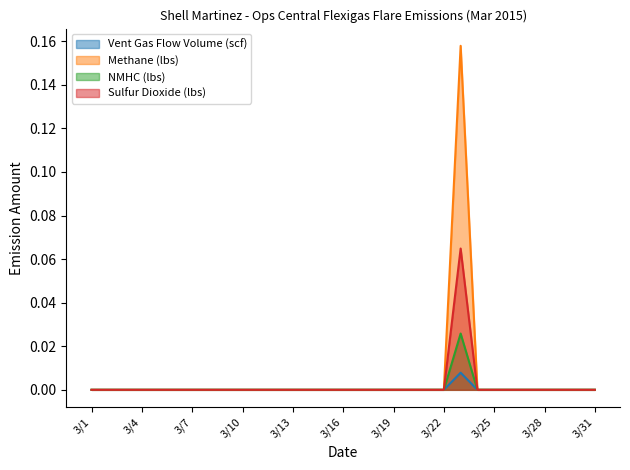

True or false: NMHC (lbs) and Methane (lbs) intersect in this chart.

False